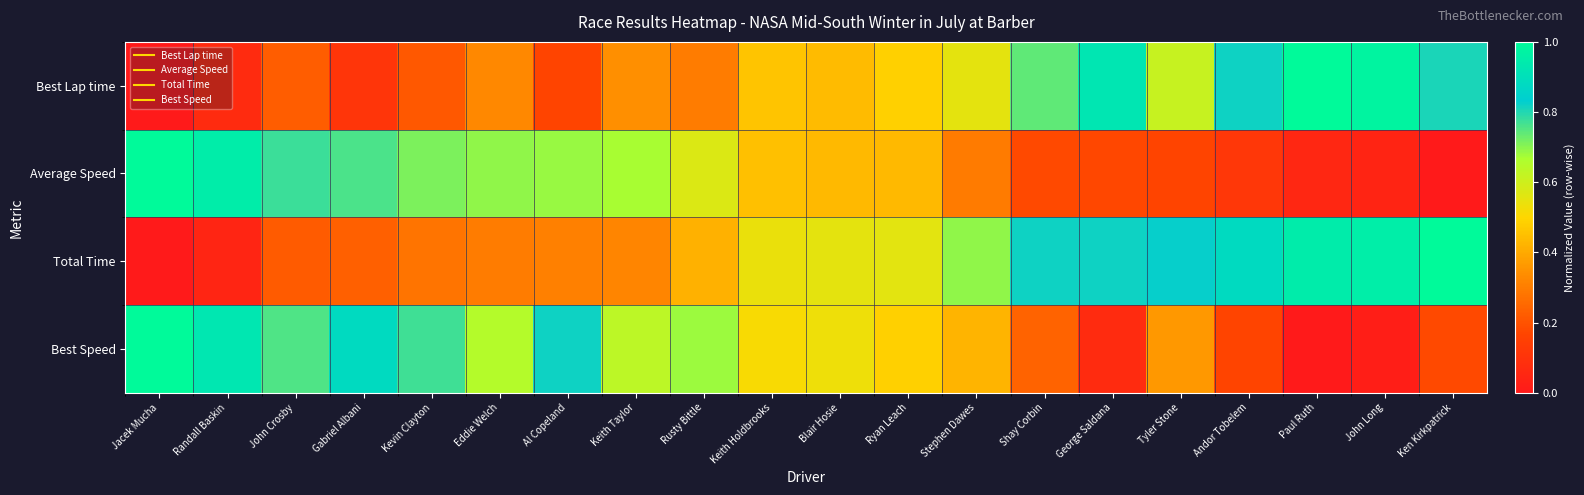

What is the maximum value shown in the chart?

1.0